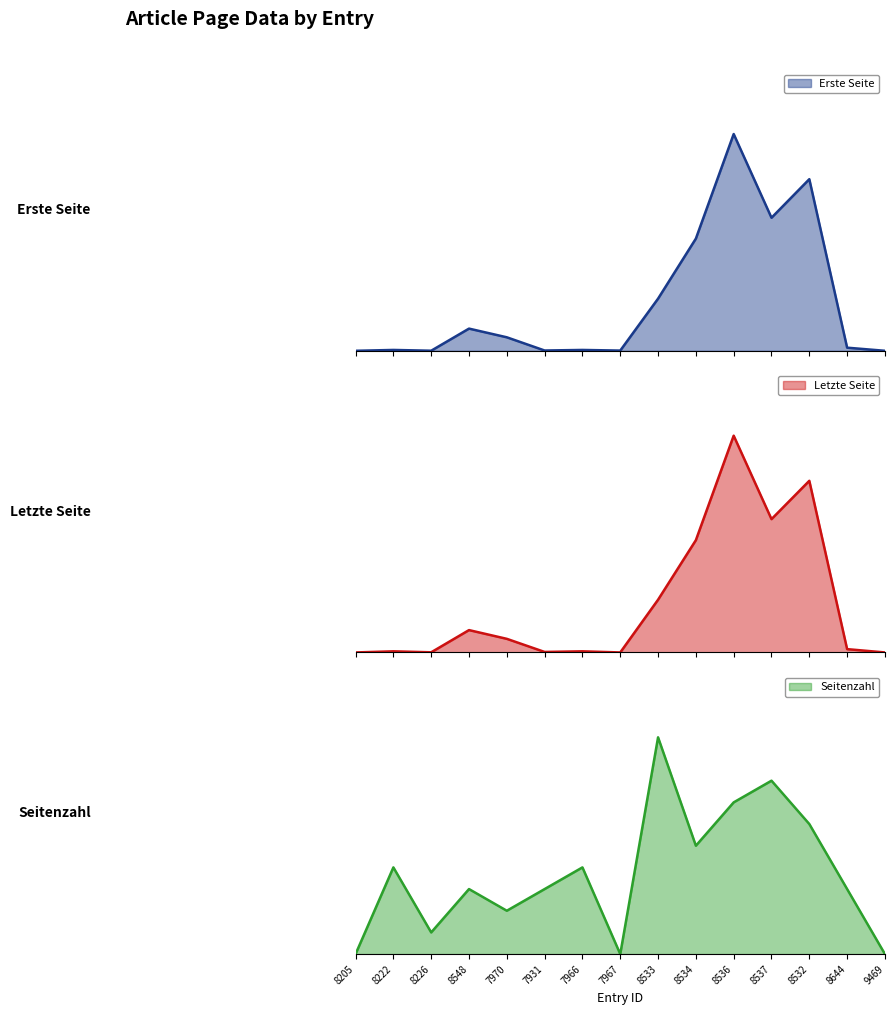

At how many categories does at least one series exceed 0?

13